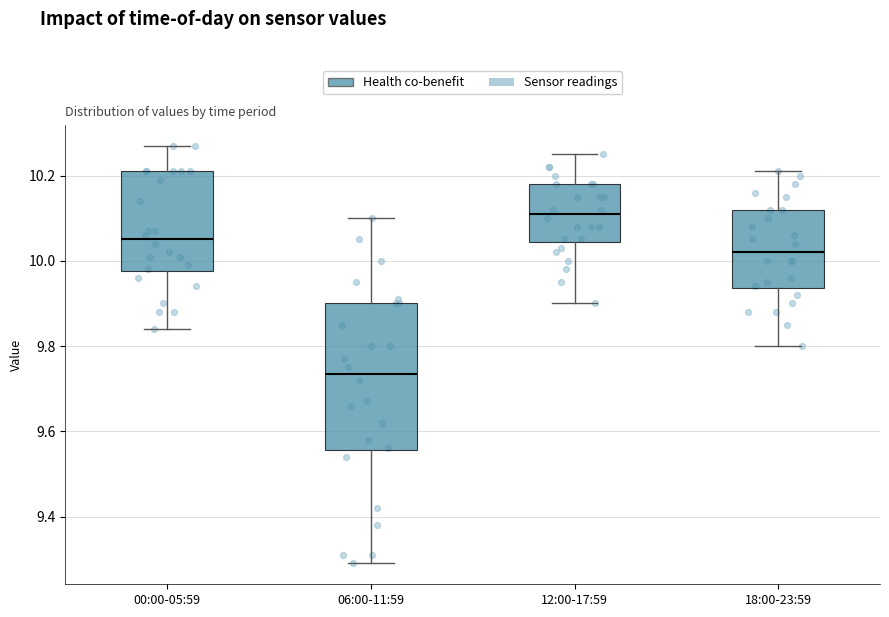

Which box's median line is the lowest?

06:00-11:59